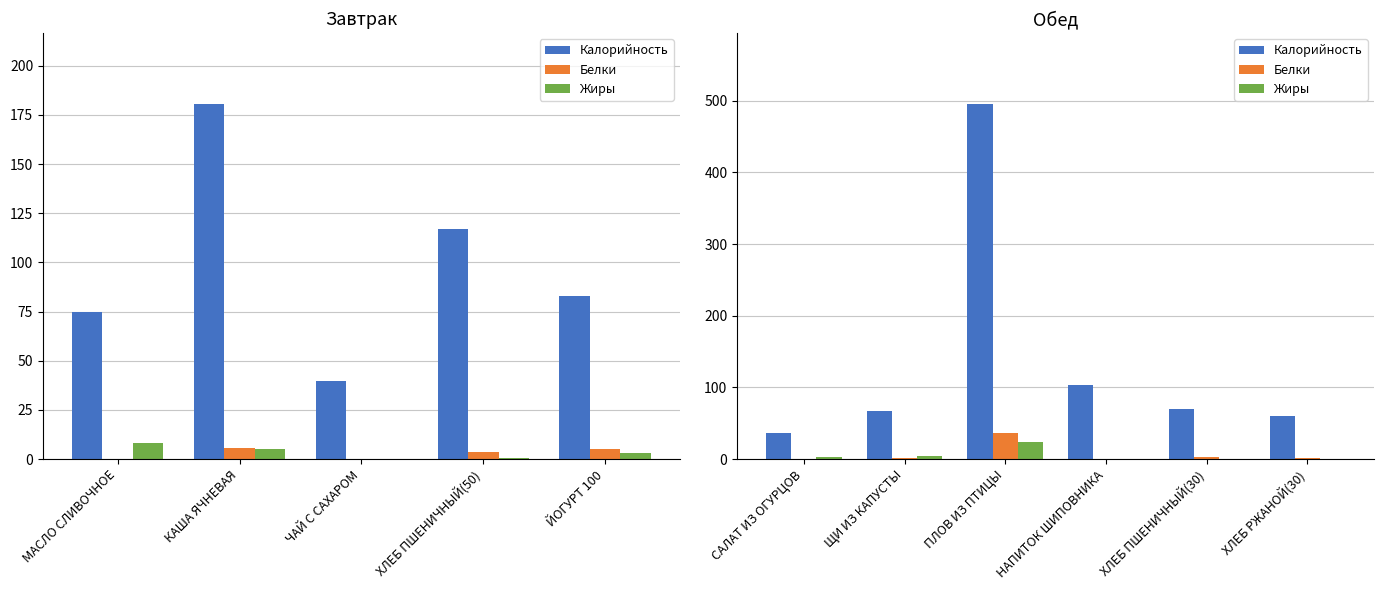

Where does the Жиры series first go above 3?

САЛАТ ИЗ ОГУРЦОВ